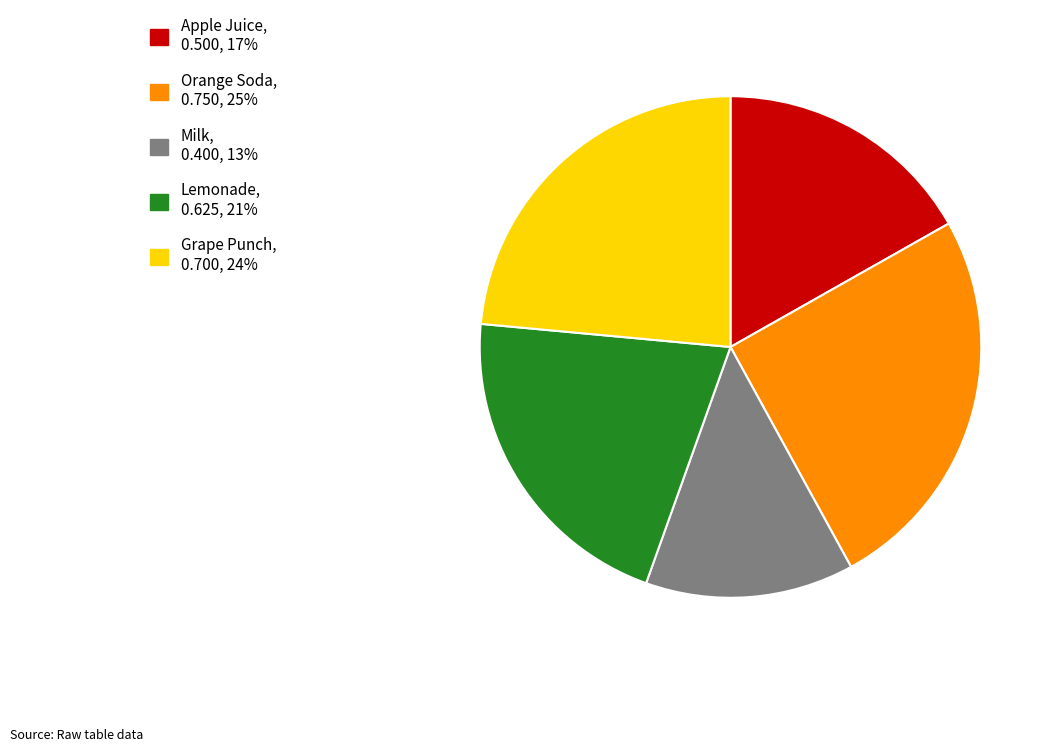

Which slice is the smallest?

Milk